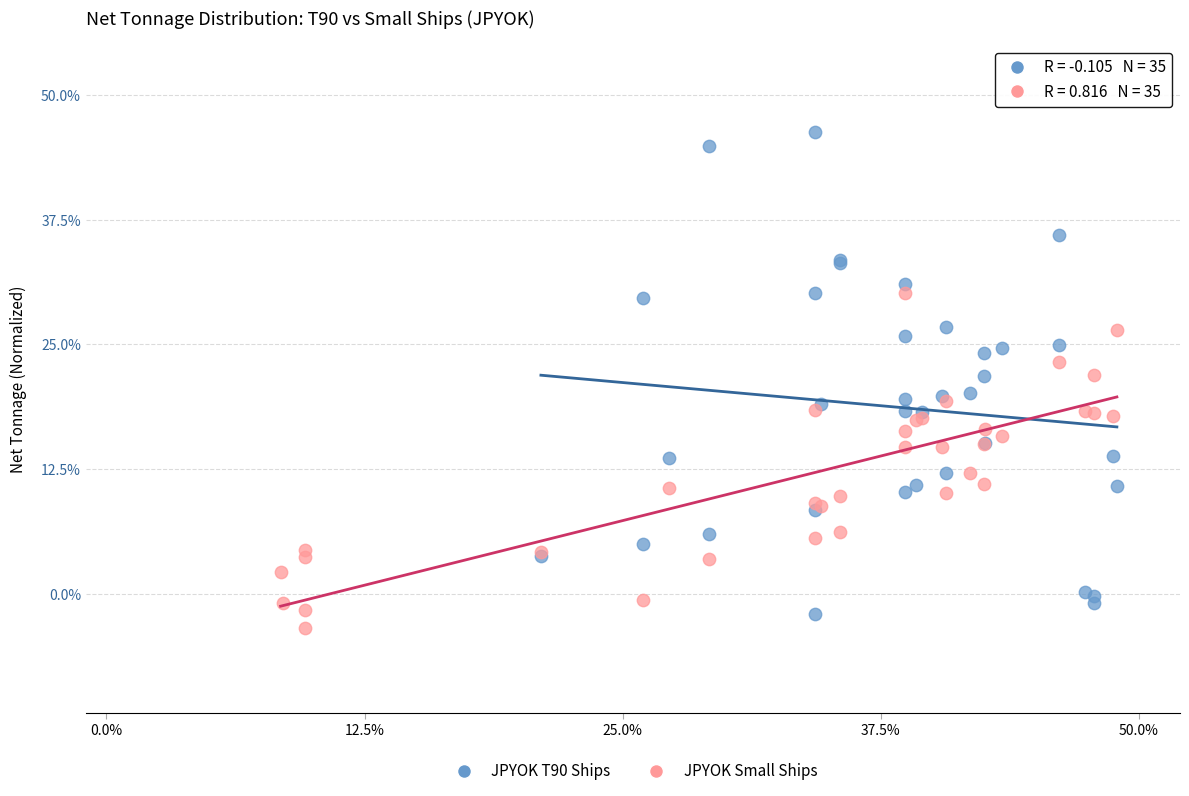

What are all the series names shown in the legend?

JPYOK T90 Ships, JPYOK Small Ships